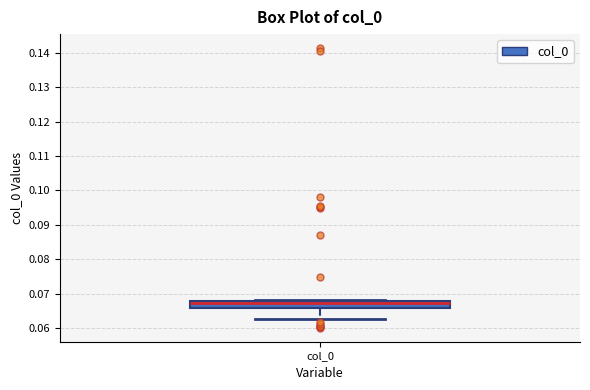

Transcribe this box plot: give where the median line is, the range the box spans, and where the two whiskers end, as read against the y-axis. The values are not printed on the chart, so give them approximately, as read against the axis.

median 0.067, box 0.066 to 0.068, whiskers 0.063 to 0.068